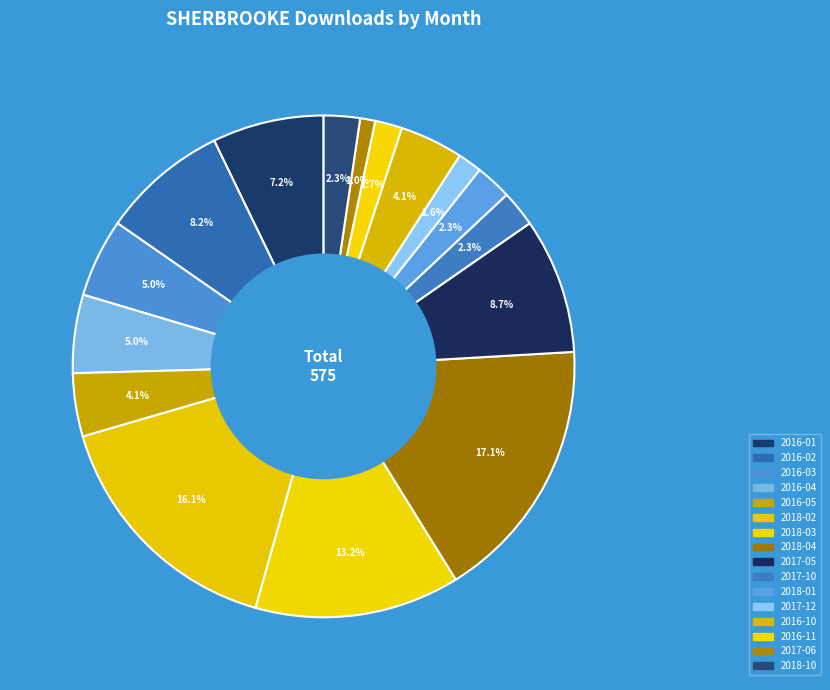

How many slices are in this pie chart?

16